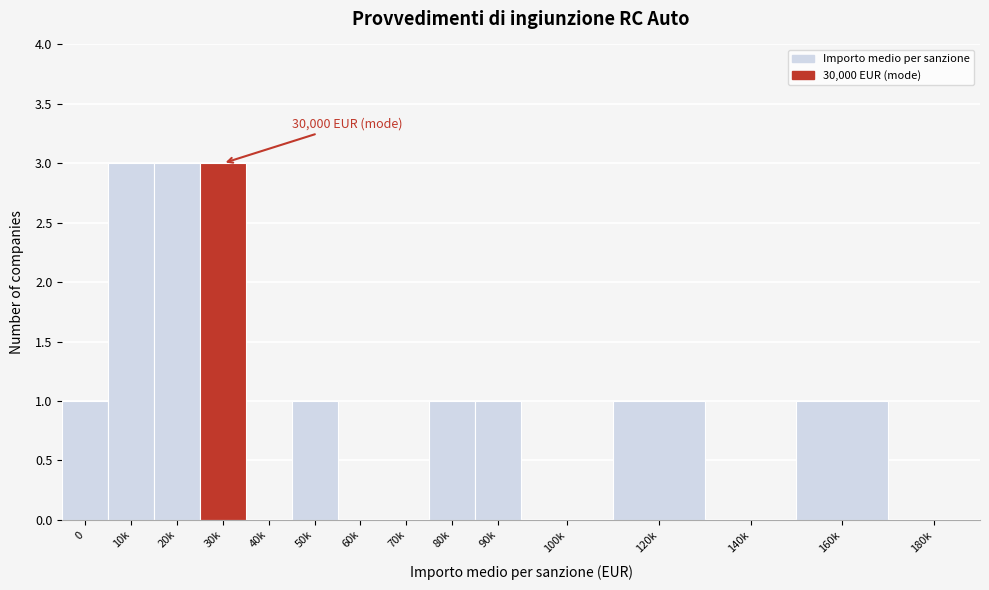

Reading left to right, what are all the values shown in this chart?

0=1	10k=3	20k=3	30k=3	40k=0	50k=1	60k=0	70k=0	80k=1	90k=1	100k=0	120k=1	140k=0	160k=1	180k=0